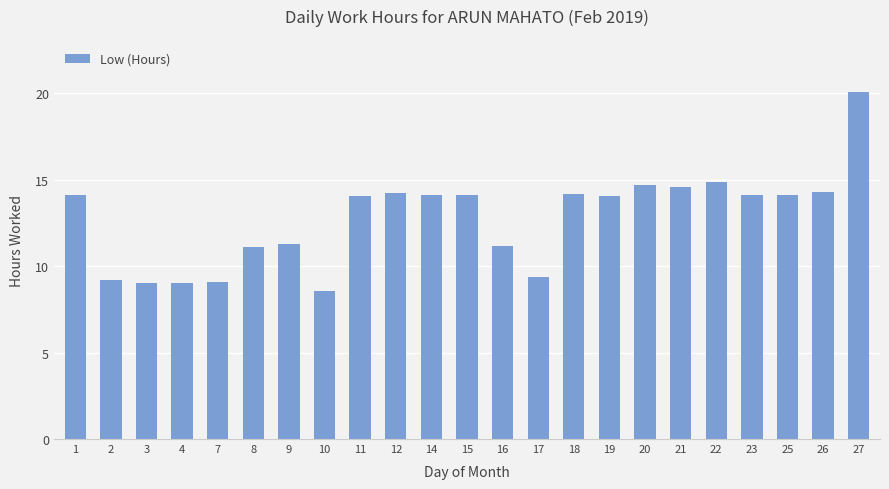

True or false: the data shows 7.8 at 15.

False